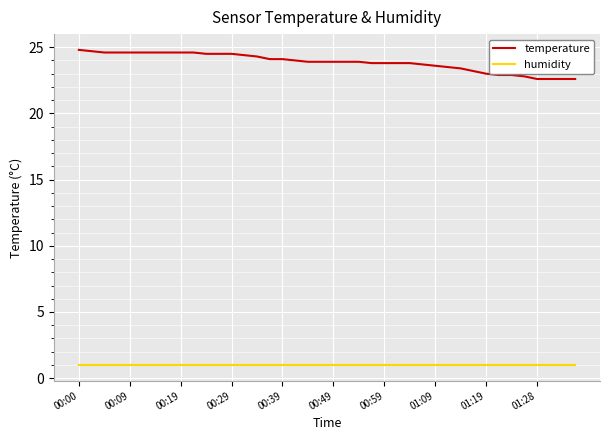

What is the maximum value shown in the chart?

24.8